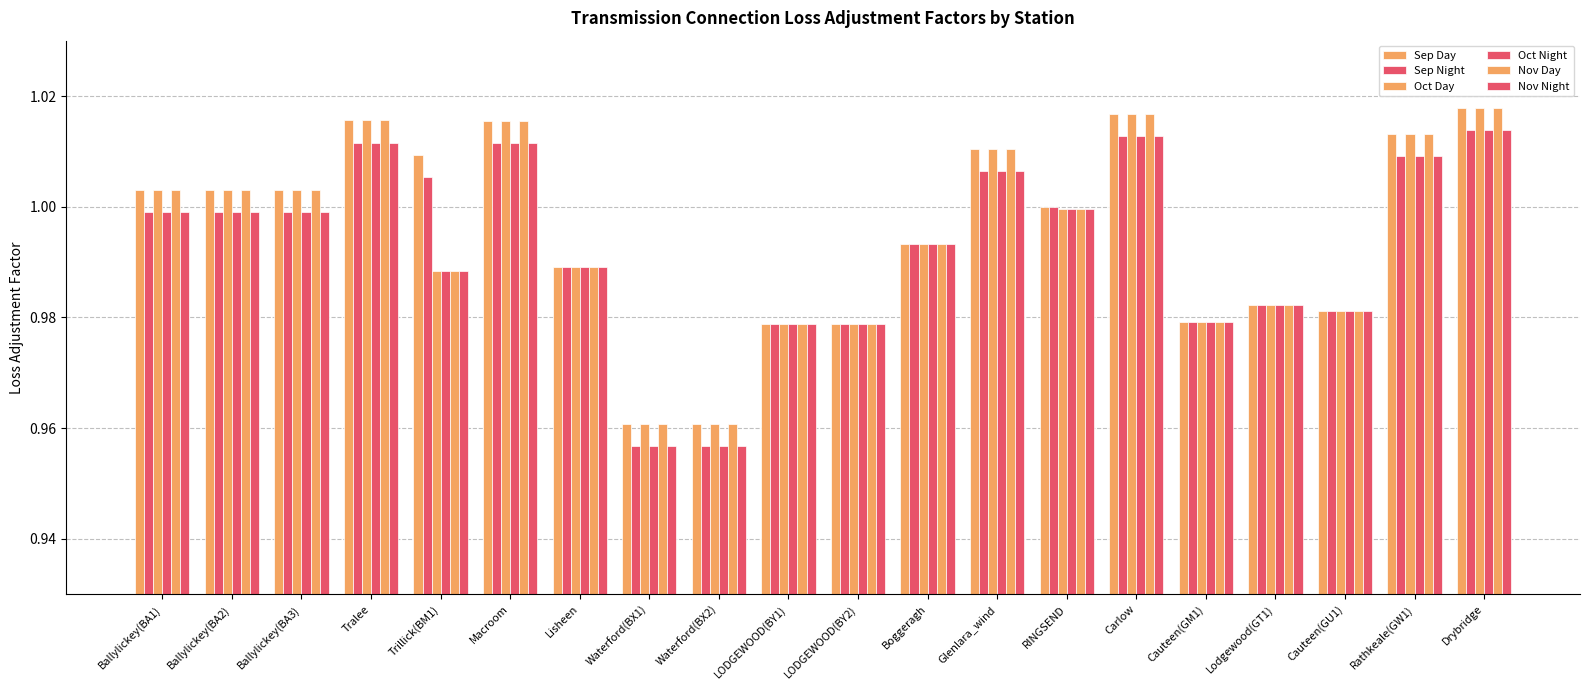

Are the bars horizontal?

No